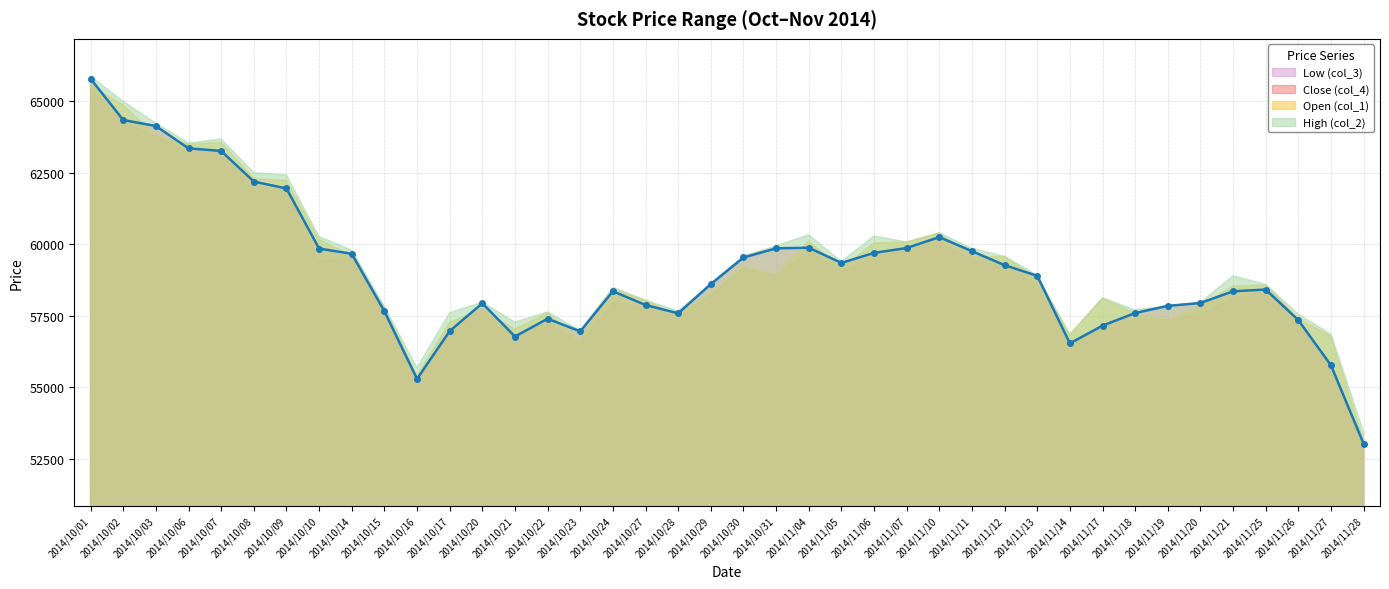

At which category does the chart reach its peak across all series?

2014/10/01